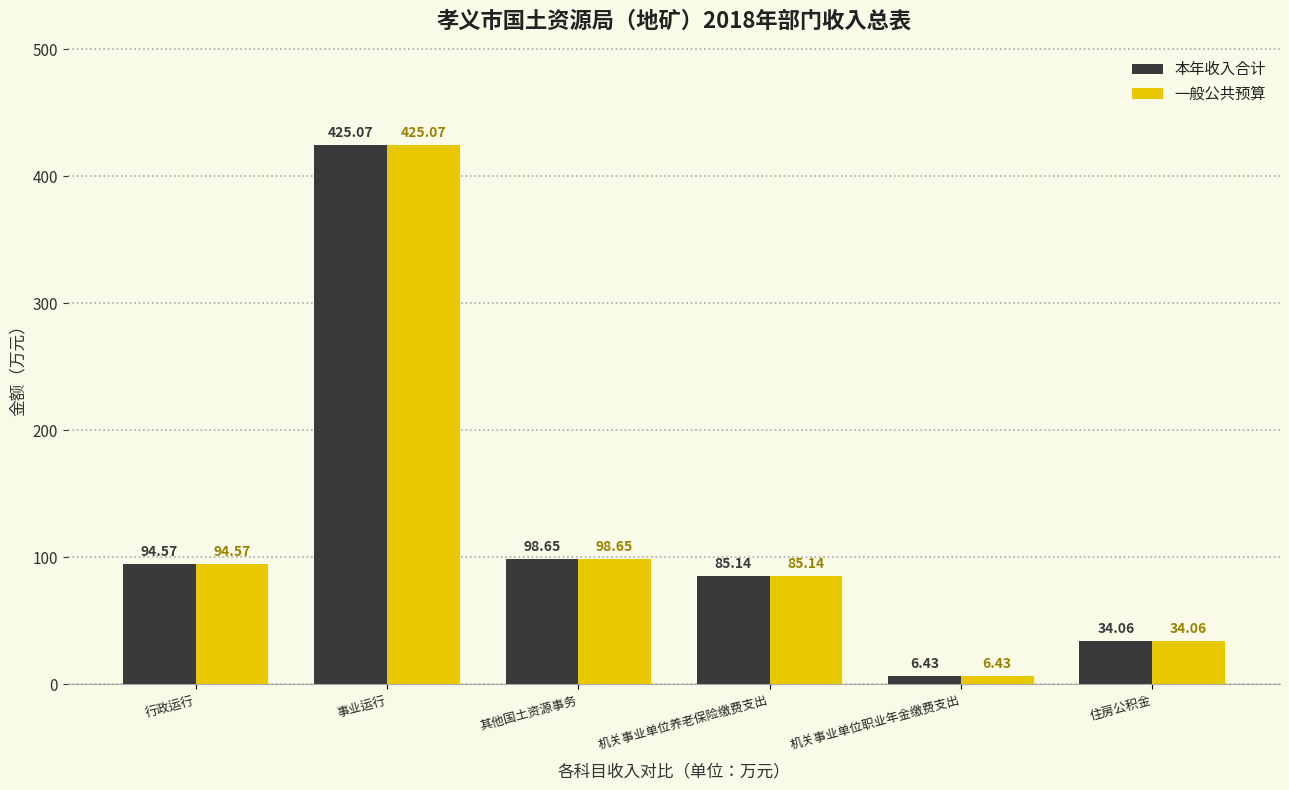

Reading left to right, what are all the values shown in this chart?

本年收入合计: 行政运行=94.6	事业运行=425.1	其他国土资源事务=98.7	机关事业单位养老保险缴费支出=85.1	机关事业单位职业年金缴费支出=6.4	住房公积金=34.1
一般公共预算: 行政运行=94.6	事业运行=425.1	其他国土资源事务=98.7	机关事业单位养老保险缴费支出=85.1	机关事业单位职业年金缴费支出=6.4	住房公积金=34.1